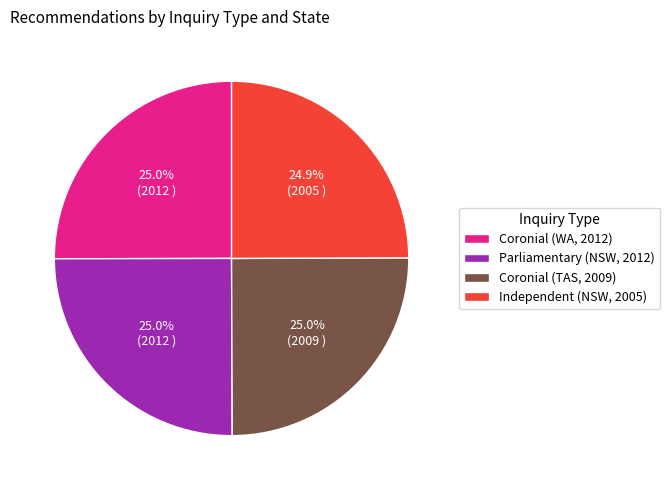

How many slices are in this pie chart?

4